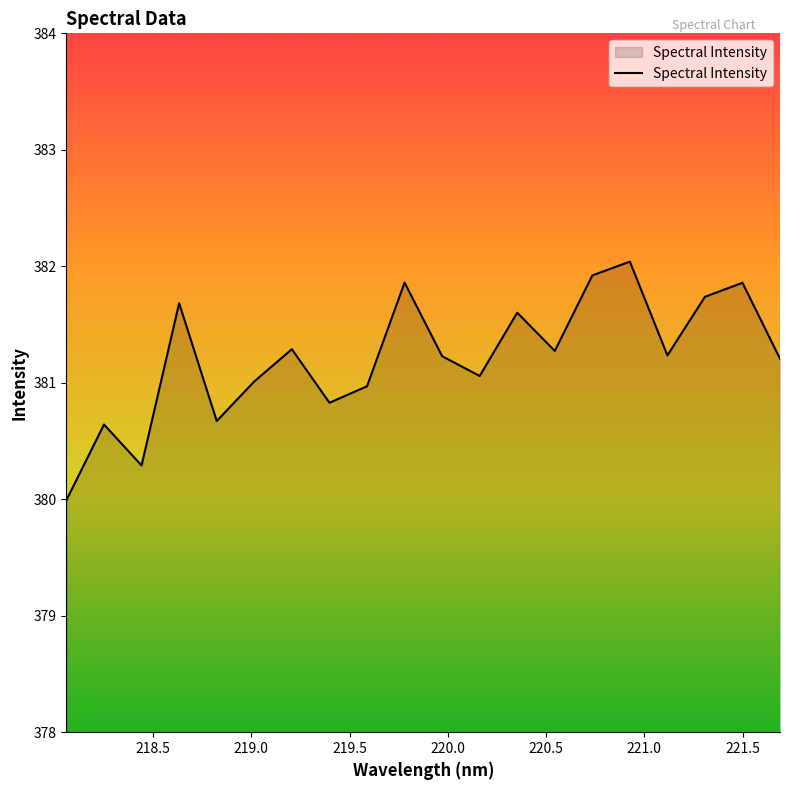

What is the difference between the maximum and minimum values?

2.0